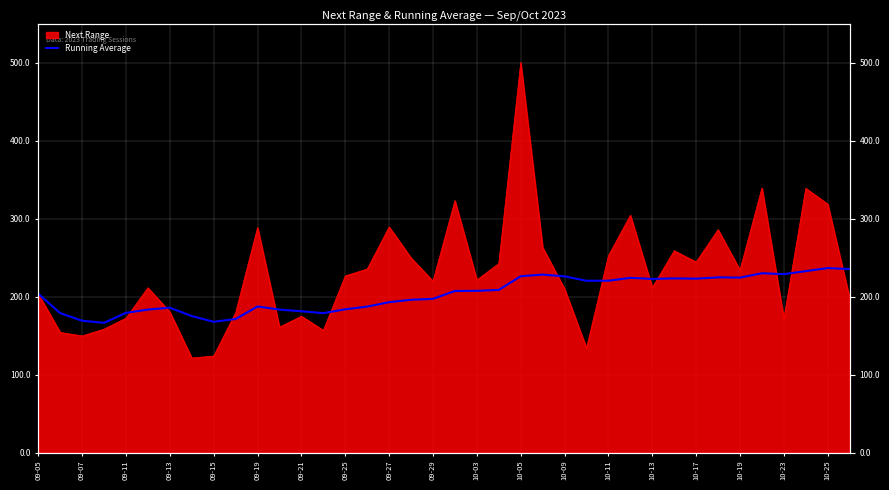

Does the chart display data point markers on the line(s)?

No